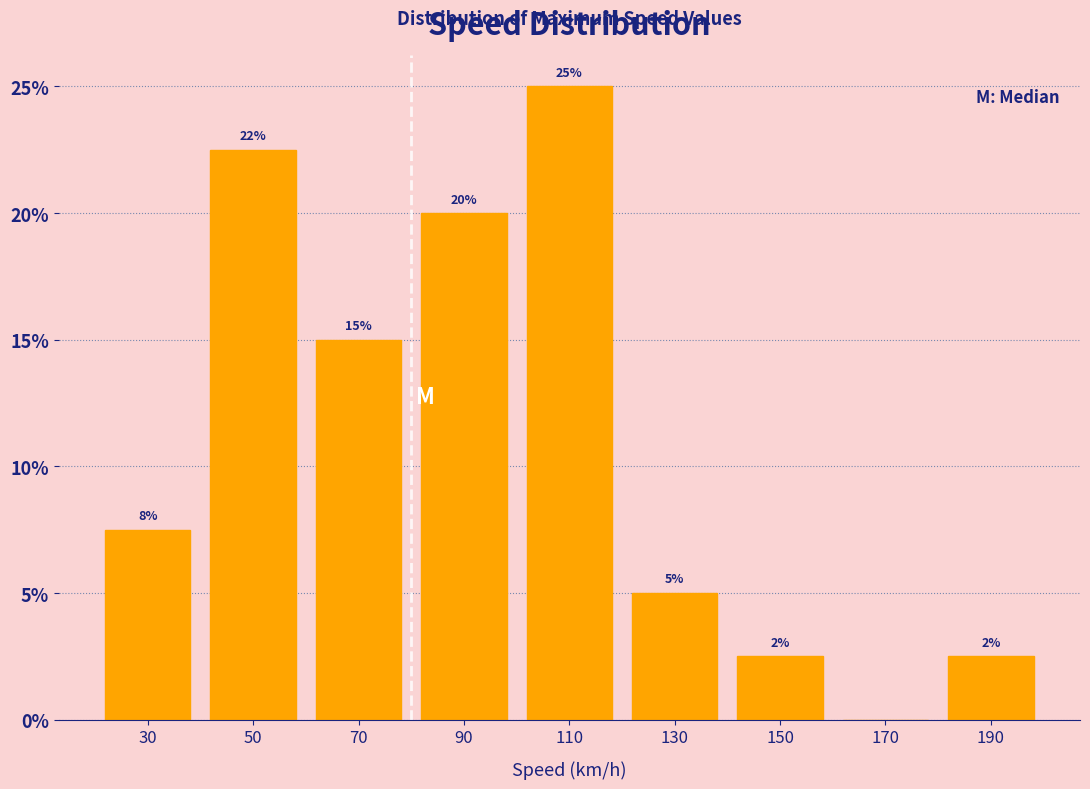

Over which range of the x-axis is the bar tallest?

100 to 120